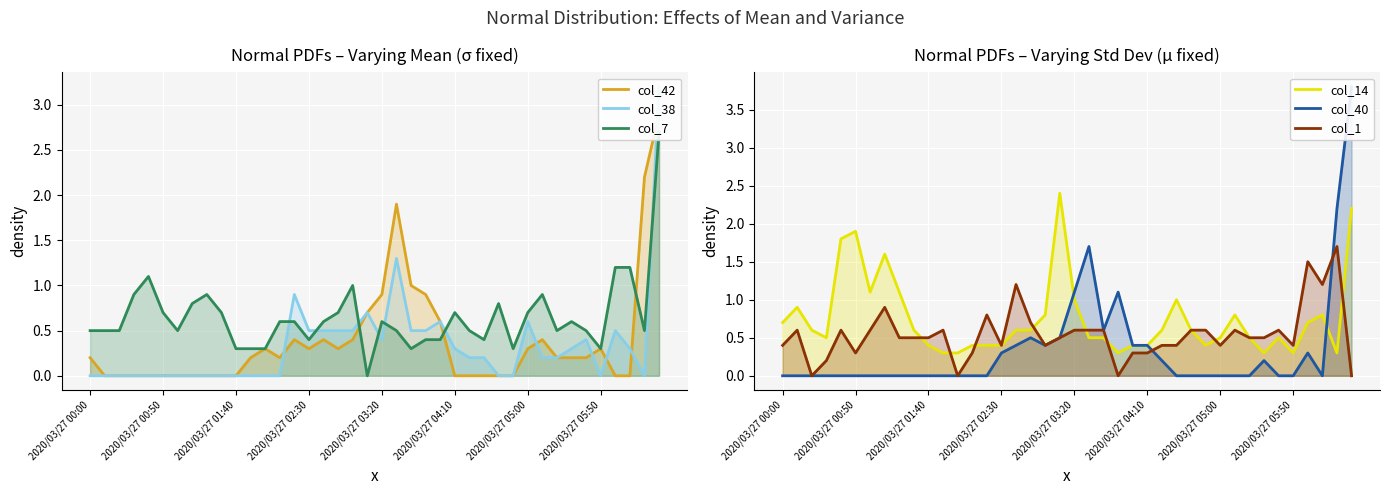

Is it true that col_1 equals 0.6 at 11?

True